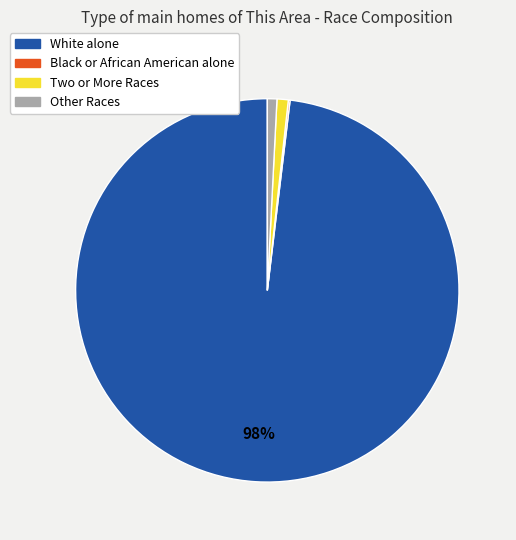

To the nearest percent, what percentage of the pie is White alone?

98%